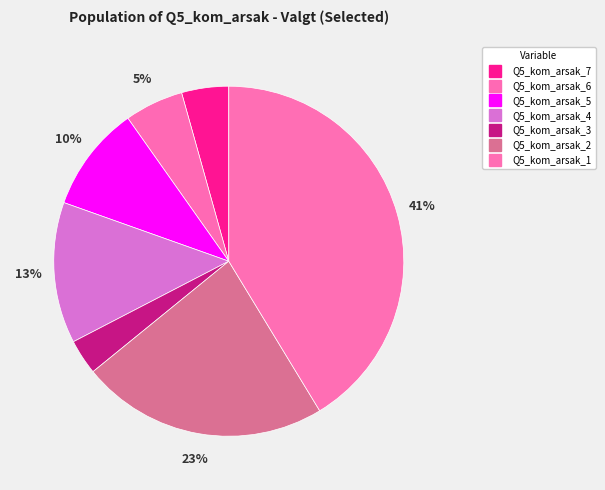

Is there a majority slice in this chart?

No